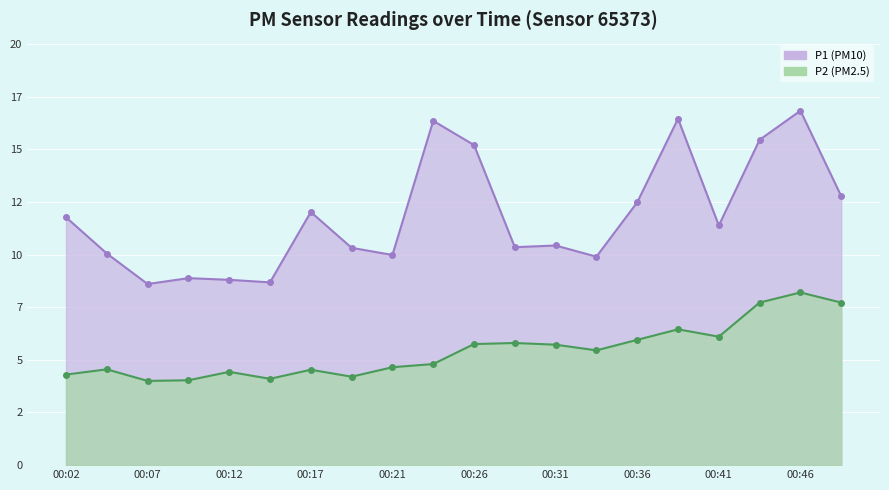

True or false: P2 has a value of 2.9 at 00:36.

False